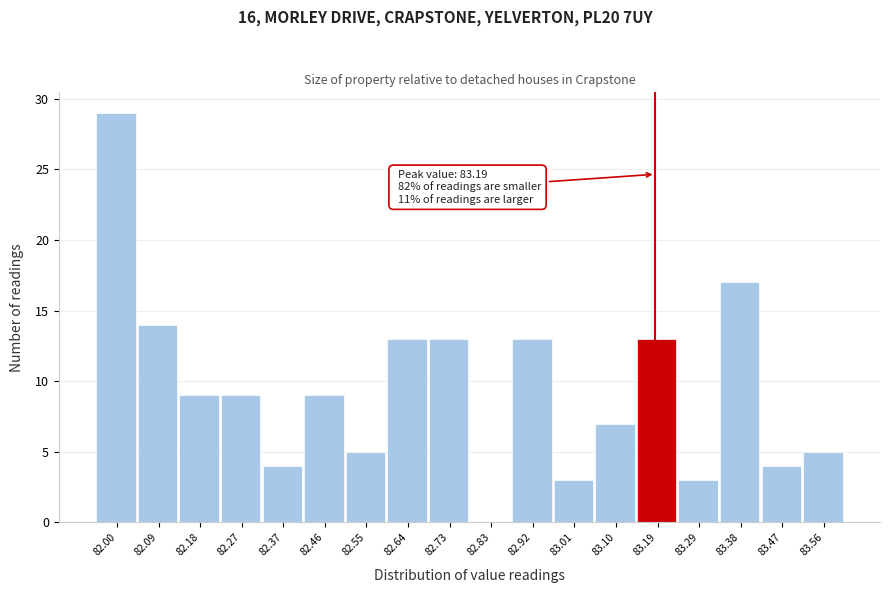

Which range on the x-axis has the tallest bar?

81.95 to 82.04